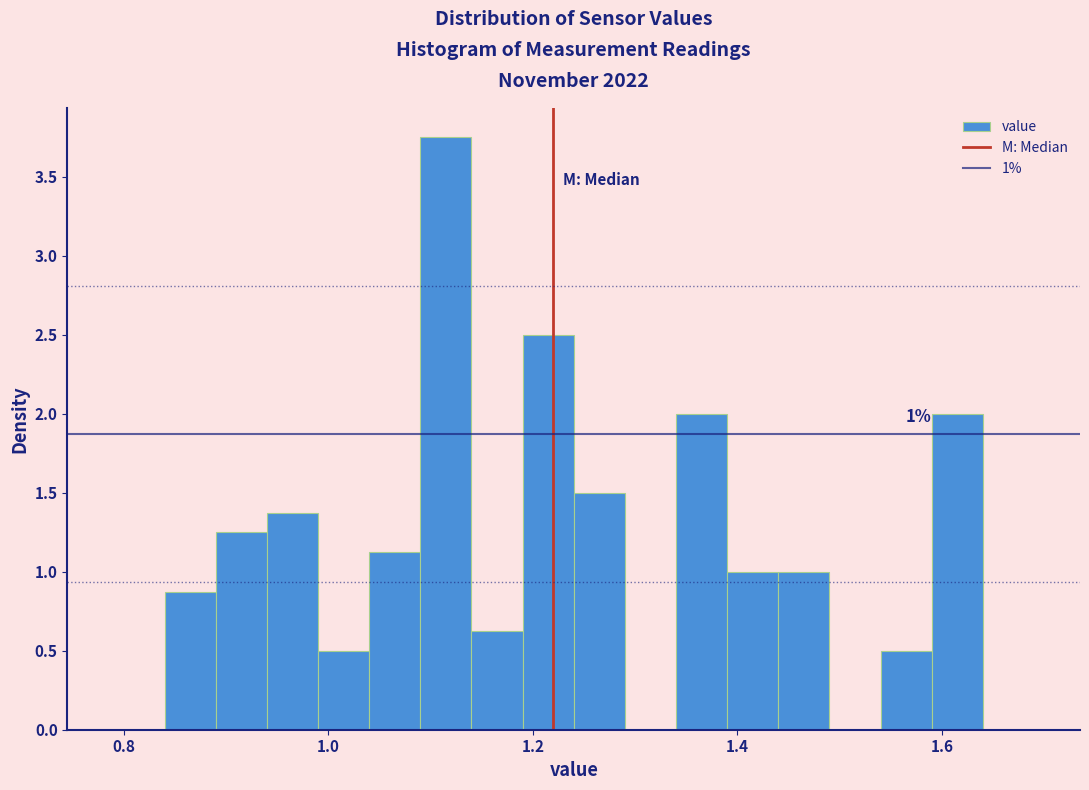

Read against the x-axis, roughly where is the centre of the tallest bar?

1.12